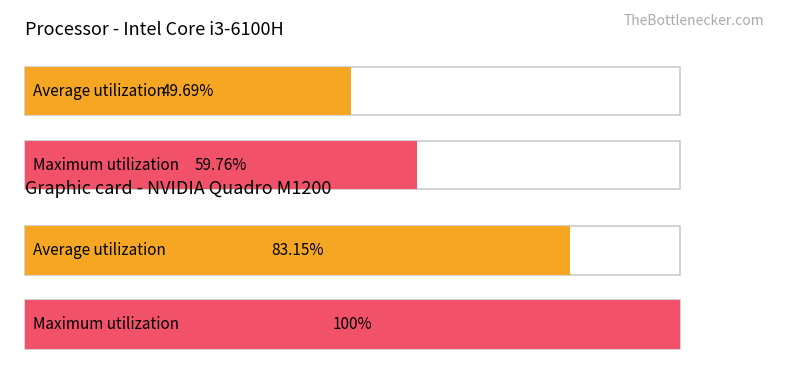

Rank the series at 4 from highest to lowest value.

Maximum utilization, Average utilization